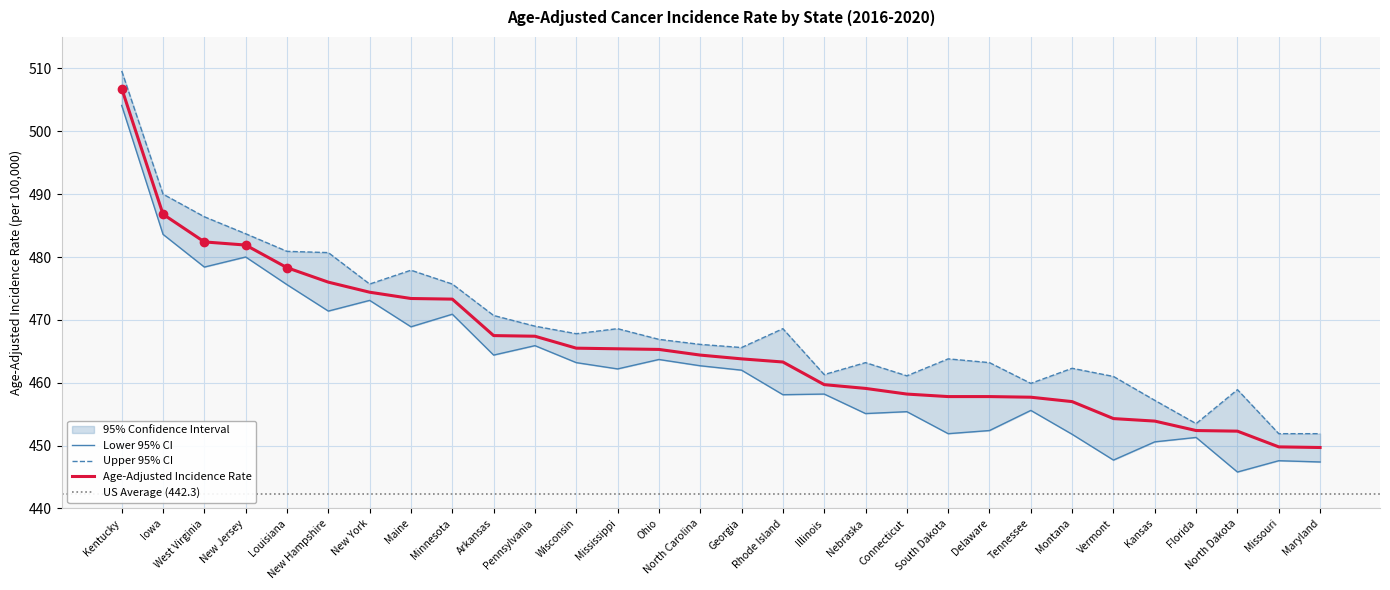

Which series changed the most between West Virginia and New Hampshire?

Lower 95% CI